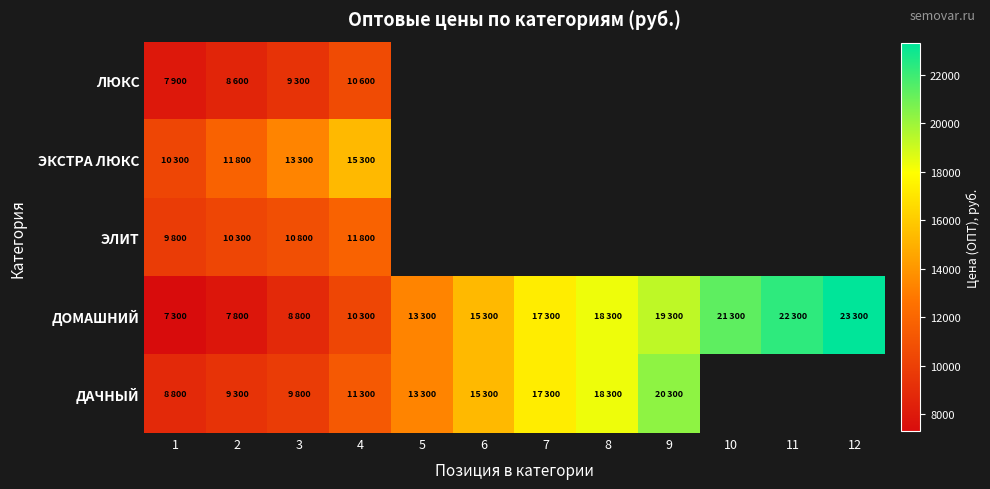

How many categories are shown in the chart?

12